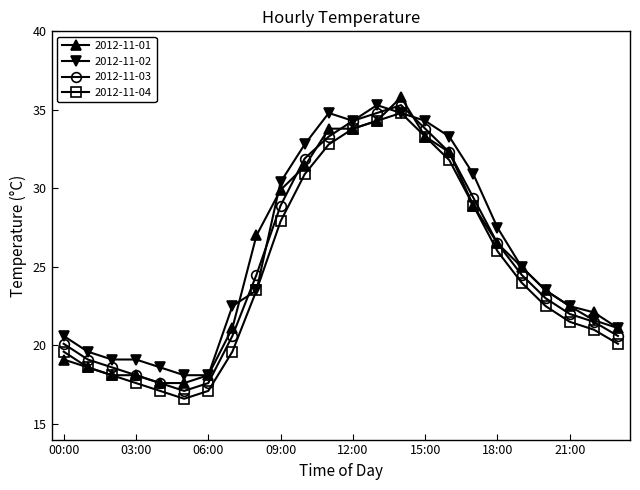

True or false: 2012-11-04 has more than 0 interior local peaks.

True